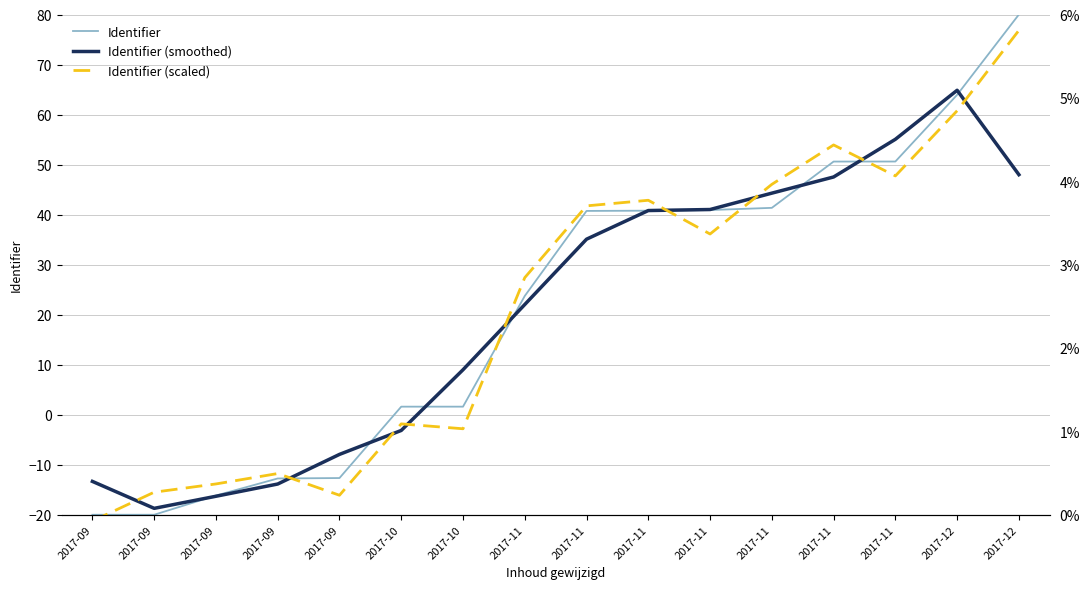

What are all the series names shown in the legend?

Identifier, Identifier (smoothed), Identifier (scaled)